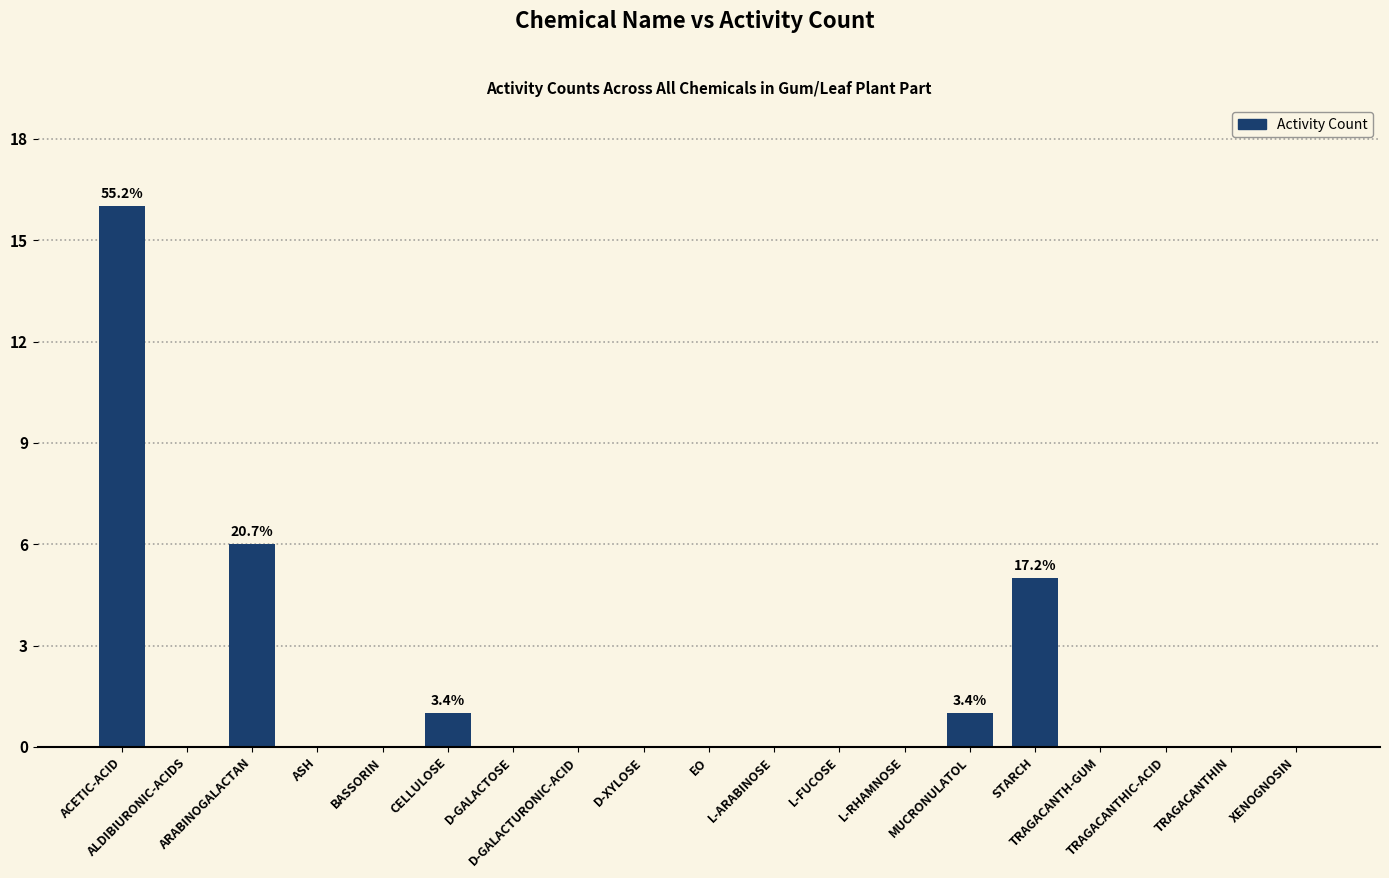

What is the sum of all values?

29